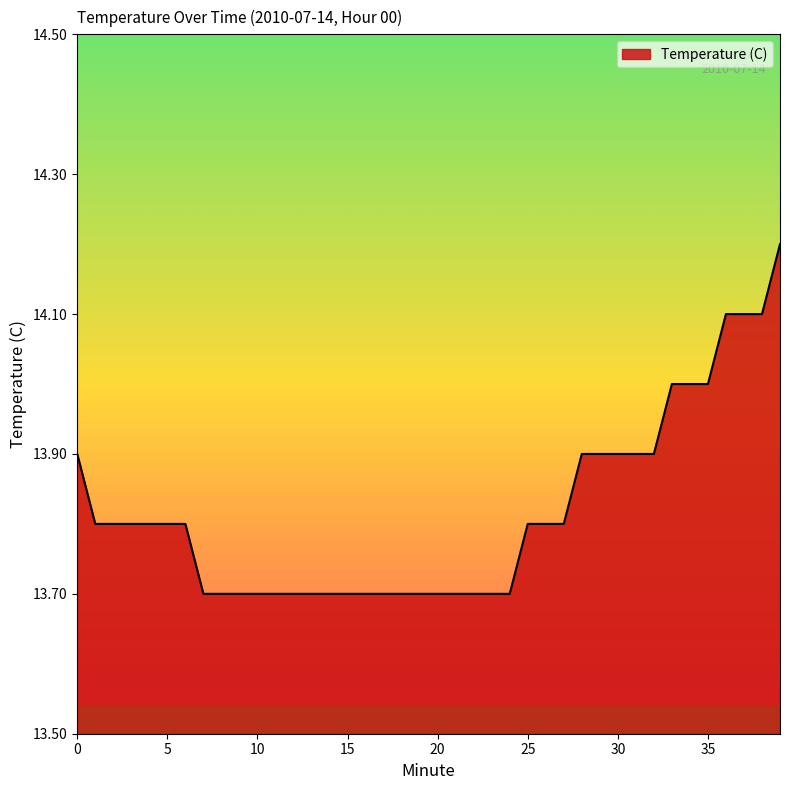

What is the maximum value shown in the chart?

14.2